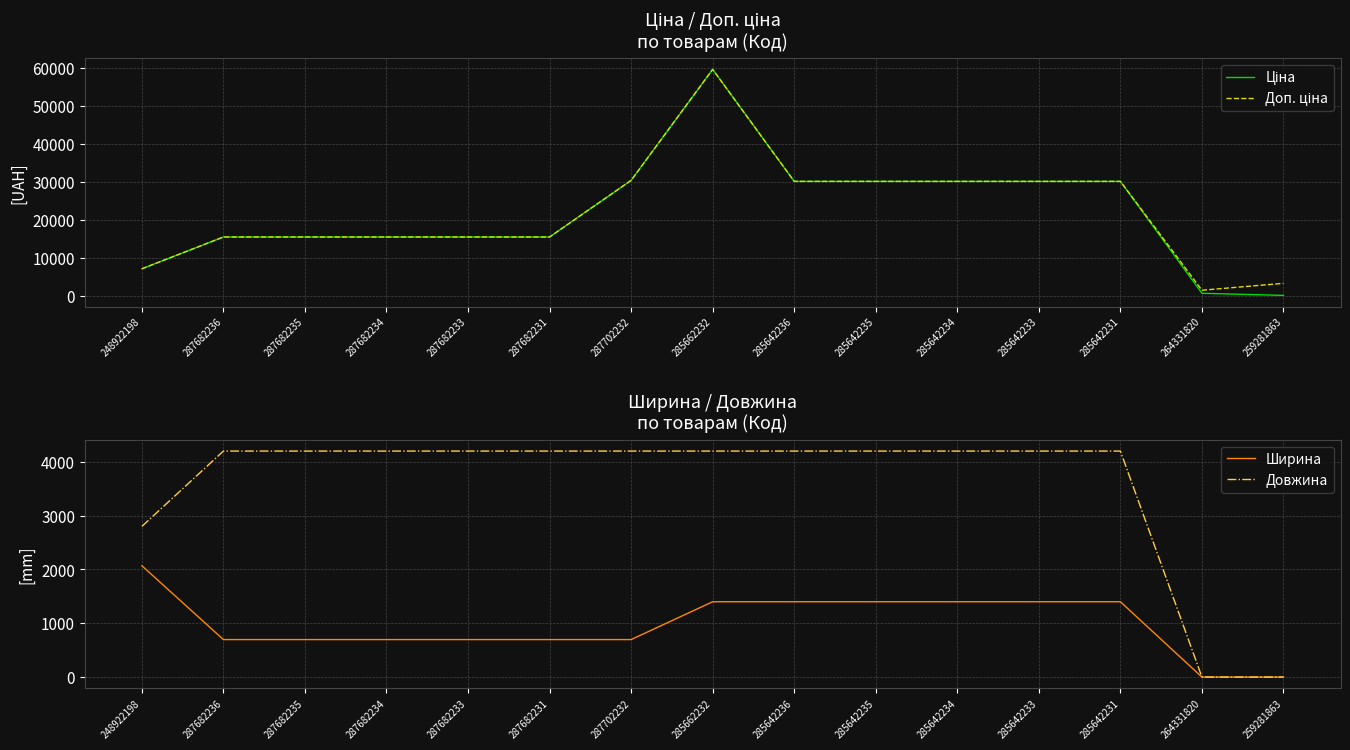

What is the difference between the maximum and second lowest values in the Довжина series?

4200